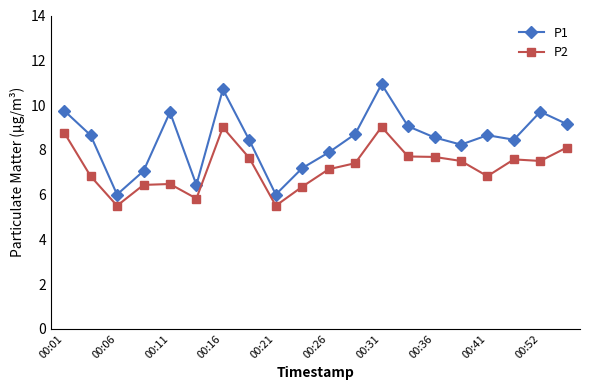

What is the sum of all P1 values?

169.2